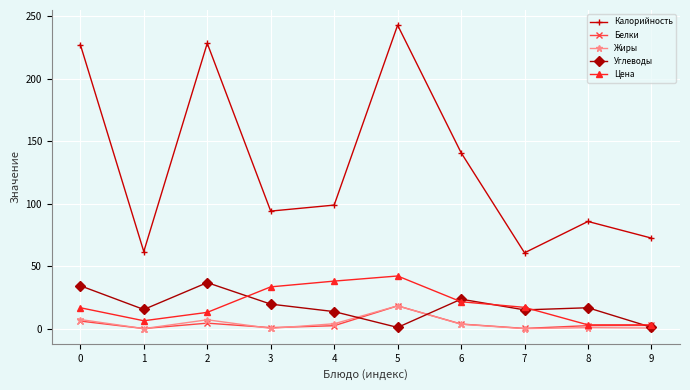

Which series has the largest total across all categories?

Калорийность